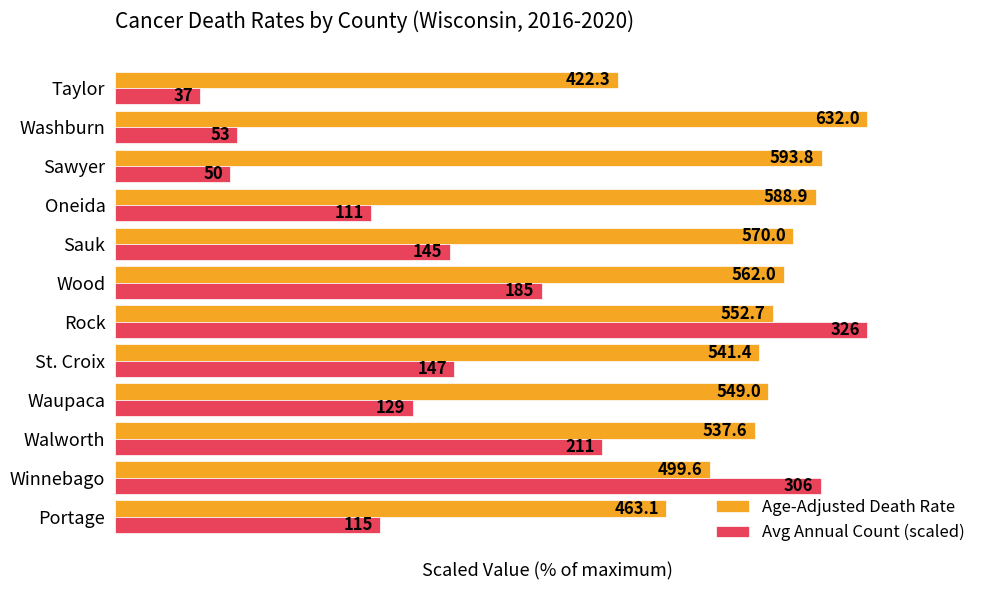

What are all the series names shown in the legend?

Age-Adjusted Death Rate, Avg Annual Count (scaled)